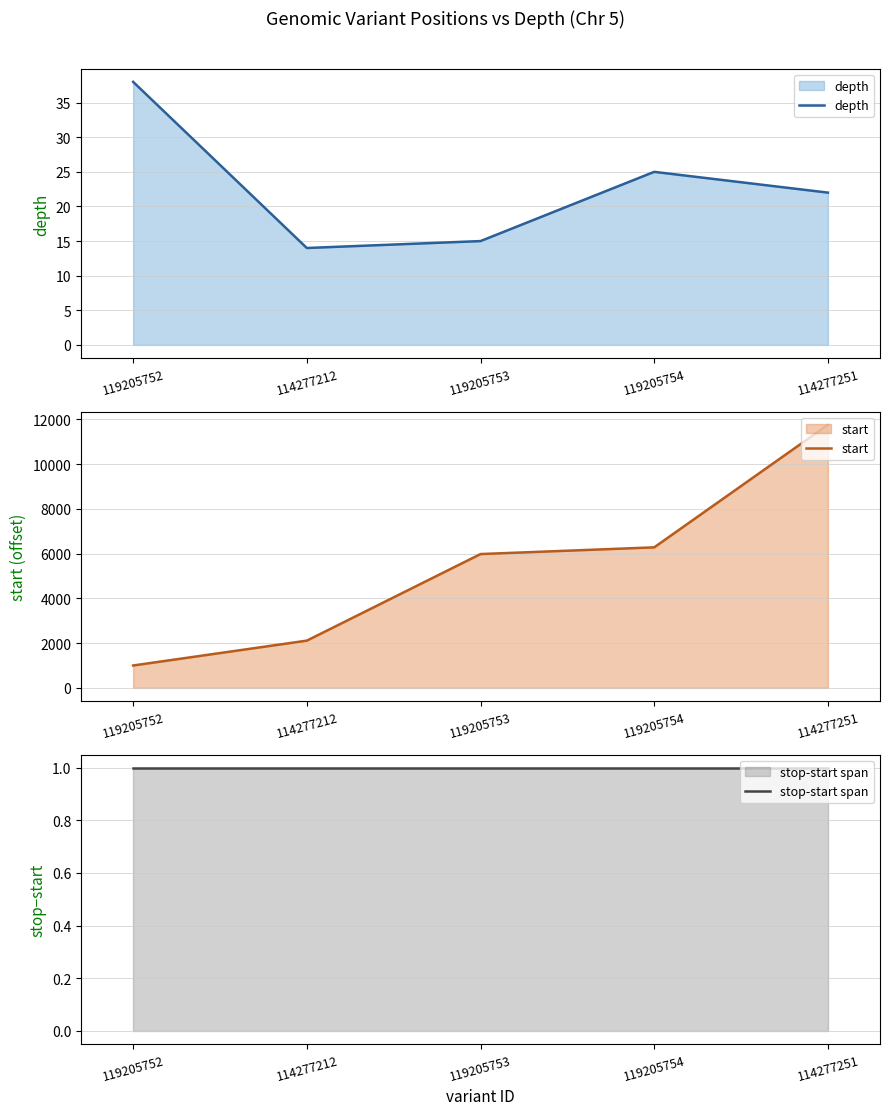

Which series has the widest spread of values?

start